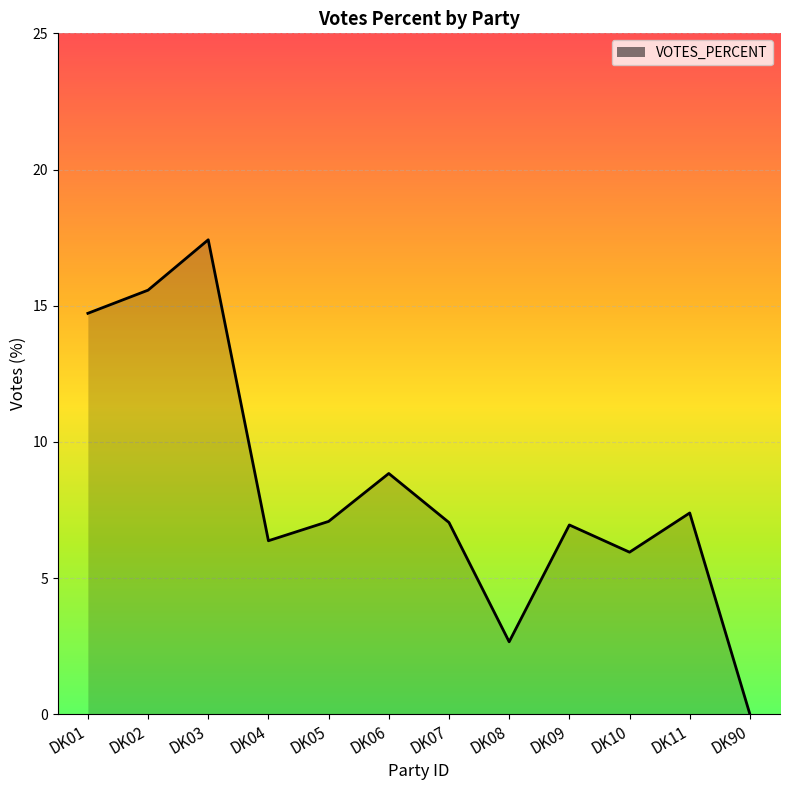

The chart shows a value of 8.8 at DK06. True or false?

True